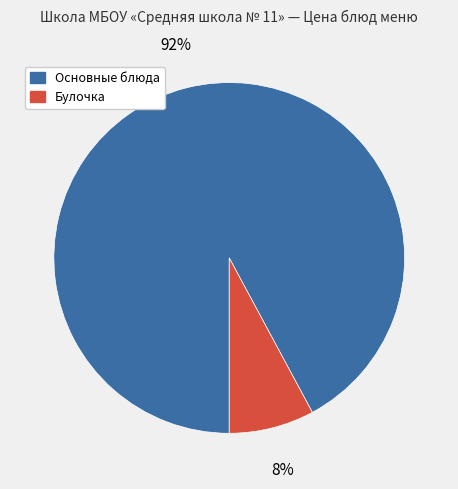

To the nearest percent, what is the average slice percentage?

50%